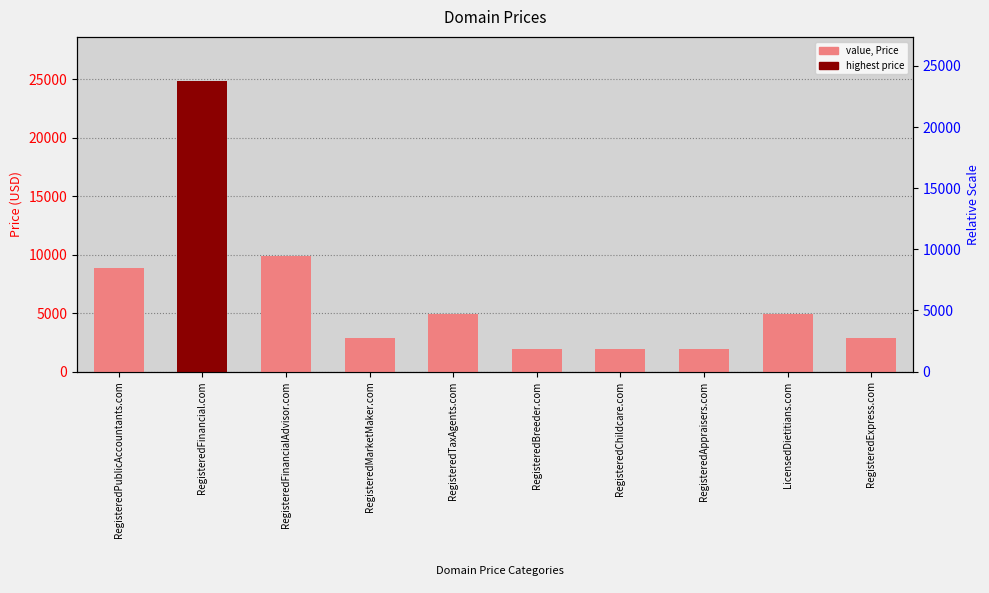

Approximately how many times larger is the value at RegisteredMarketMaker.com compared to RegisteredTaxAgents.com?

0.6